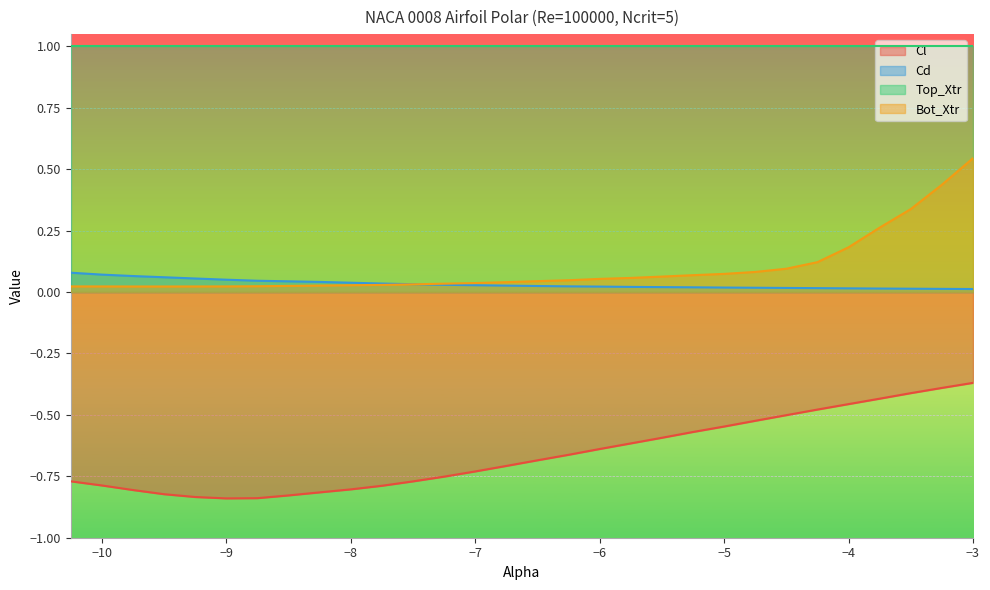

At which category is the sum across all series the highest?

−3